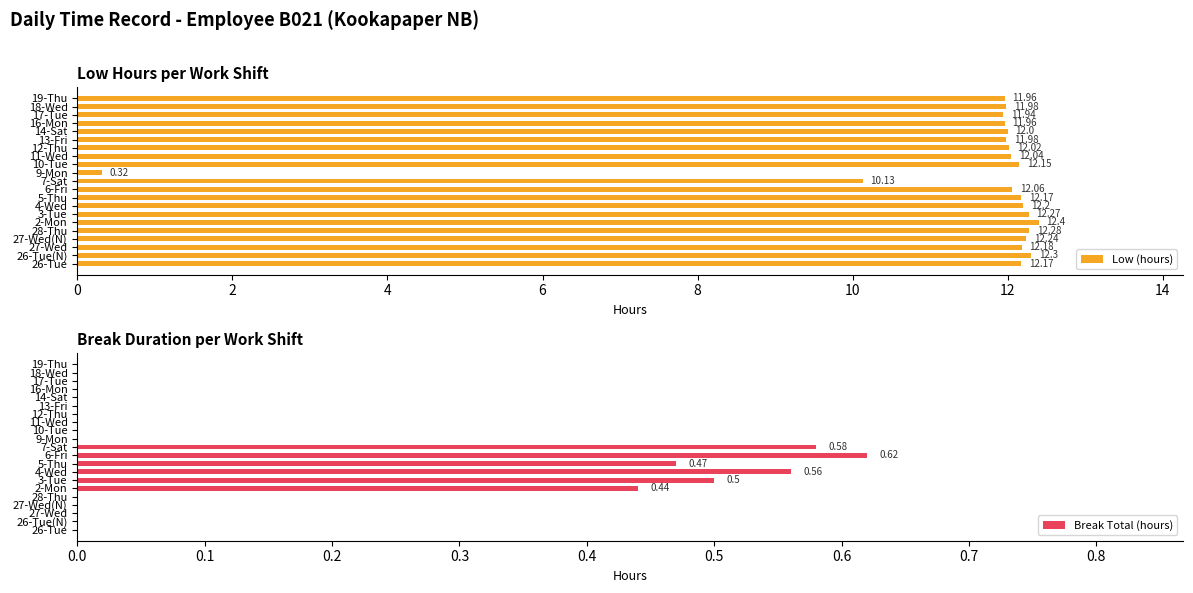

Reading right to left, list all the values displayed in this chart.

Low (hours): 12.0	12.0	11.9	12.0	12.0	12.0	12.0	12.0	12.2	0.3	10.1	12.1	12.2	12.2	12.3	12.4	12.3	12.2	12.2	12.3	12.2
Break Total (hours): 0.0	0.0	0.0	0.0	0.0	0.0	0.0	0.0	0.0	0.0	0.6	0.6	0.5	0.6	0.5	0.4	0.0	0.0	0.0	0.0	0.0